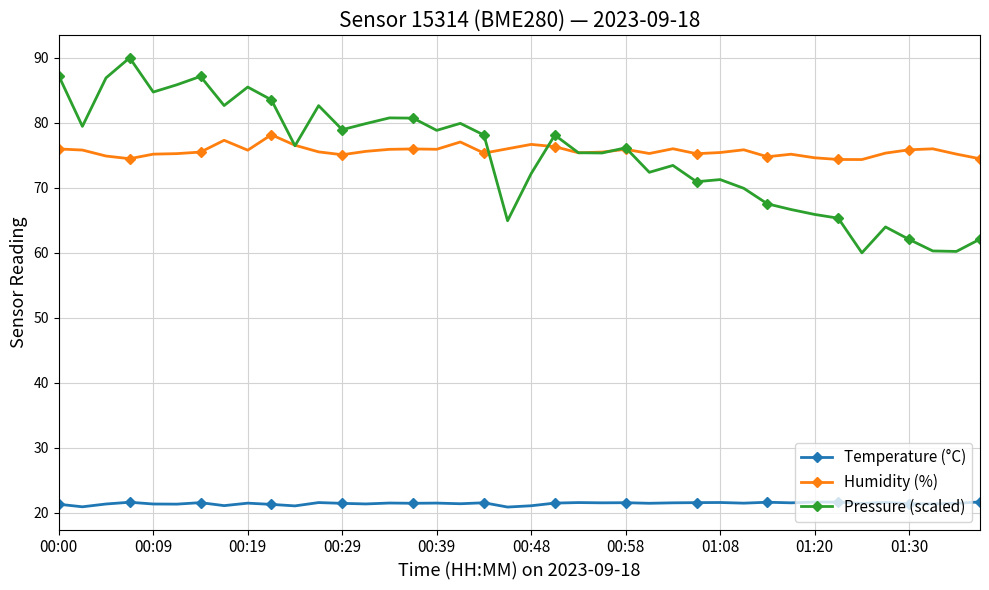

Which series has the largest range (max minus min)?

Pressure (scaled)